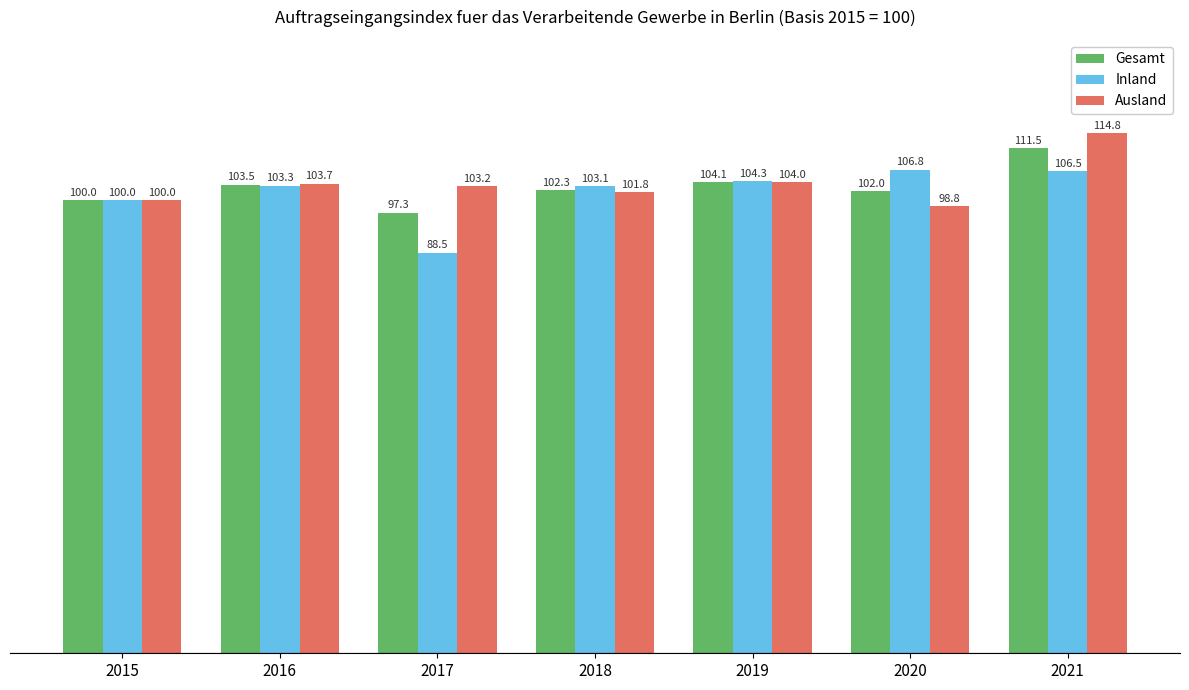

Reading left to right, what are all the values shown in this chart?

Gesamt: 2015=100.0	2016=103.5	2017=97.3	2018=102.3	2019=104.1	2020=102.0	2021=111.5
Inland: 2015=100.0	2016=103.3	2017=88.5	2018=103.1	2019=104.3	2020=106.8	2021=106.5
Ausland: 2015=100.0	2016=103.7	2017=103.2	2018=101.8	2019=104.0	2020=98.8	2021=114.8